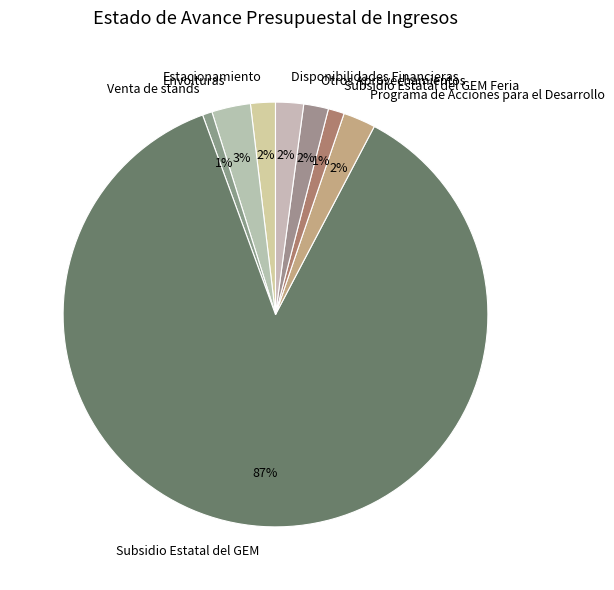

Which slice represents more than half of the pie?

Subsidio Estatal del GEM